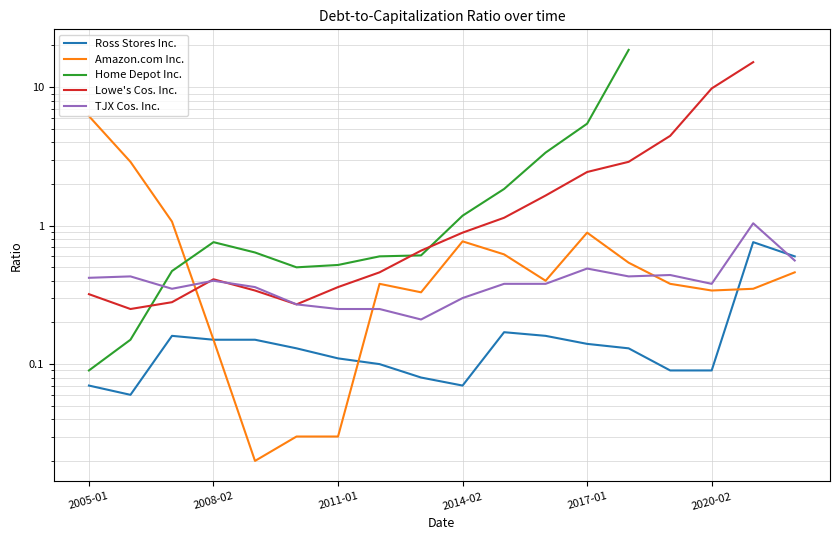

In Home Depot Inc., how many points are higher than both neighbors (excluding endpoints)?

1